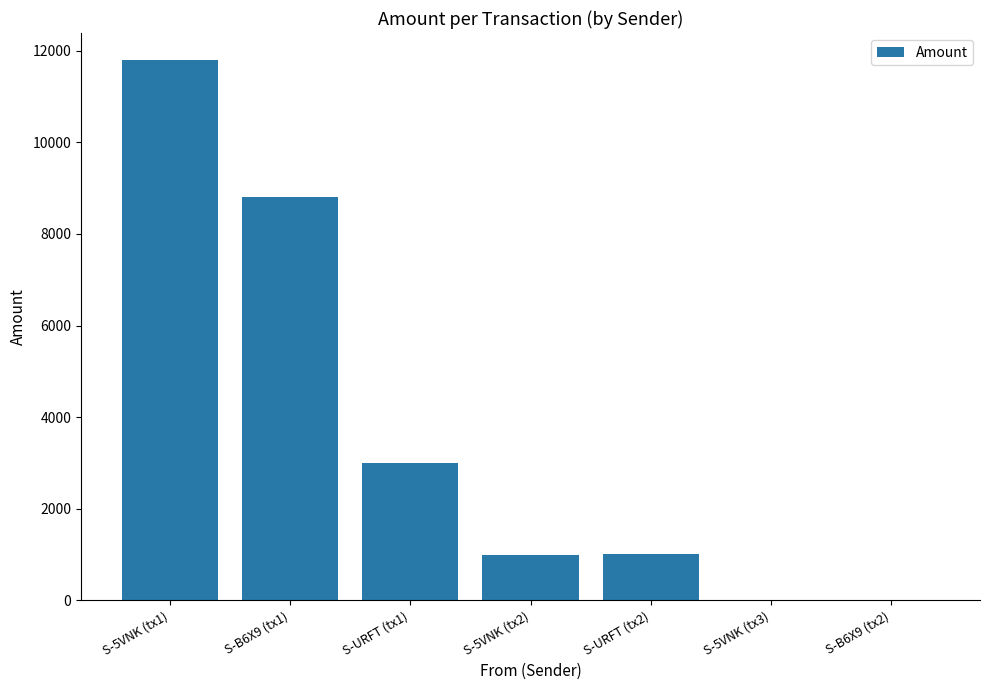

Is it true that the value at S-URFT (tx2) is 1000?

True